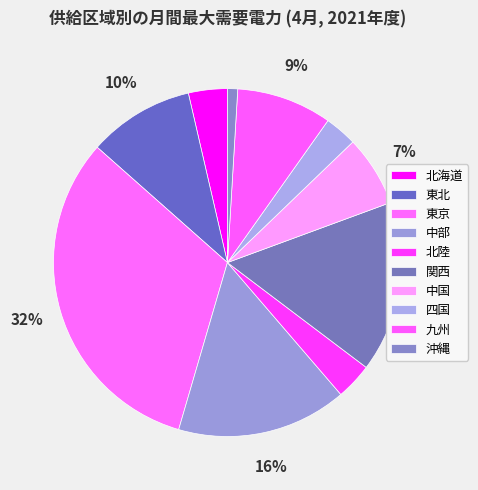

Combined, do 関西 and 中部 account for over 50%?

No